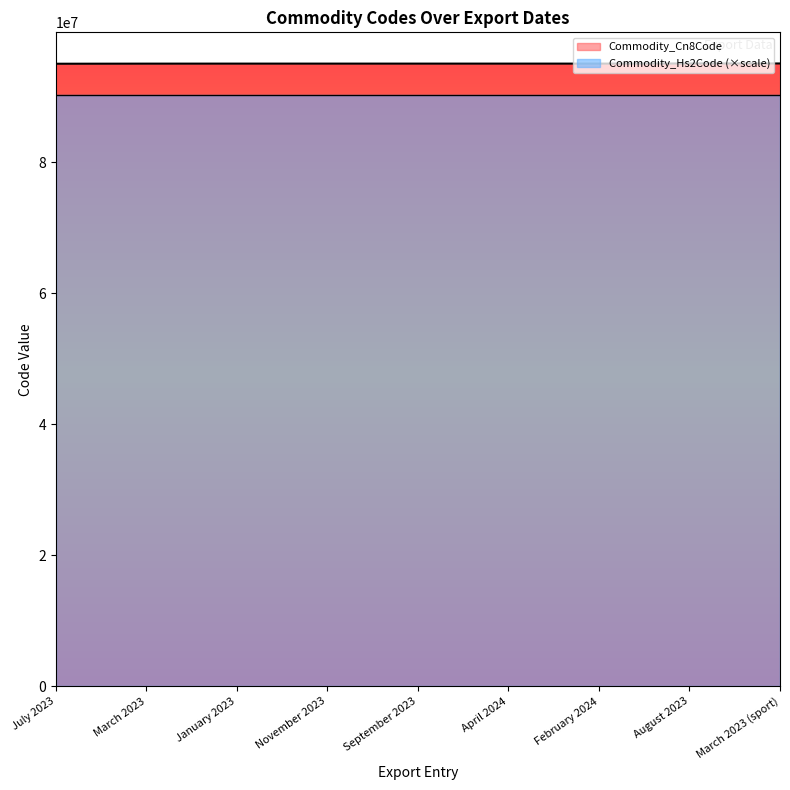

At which category does the chart reach its peak across all series?

August 2023